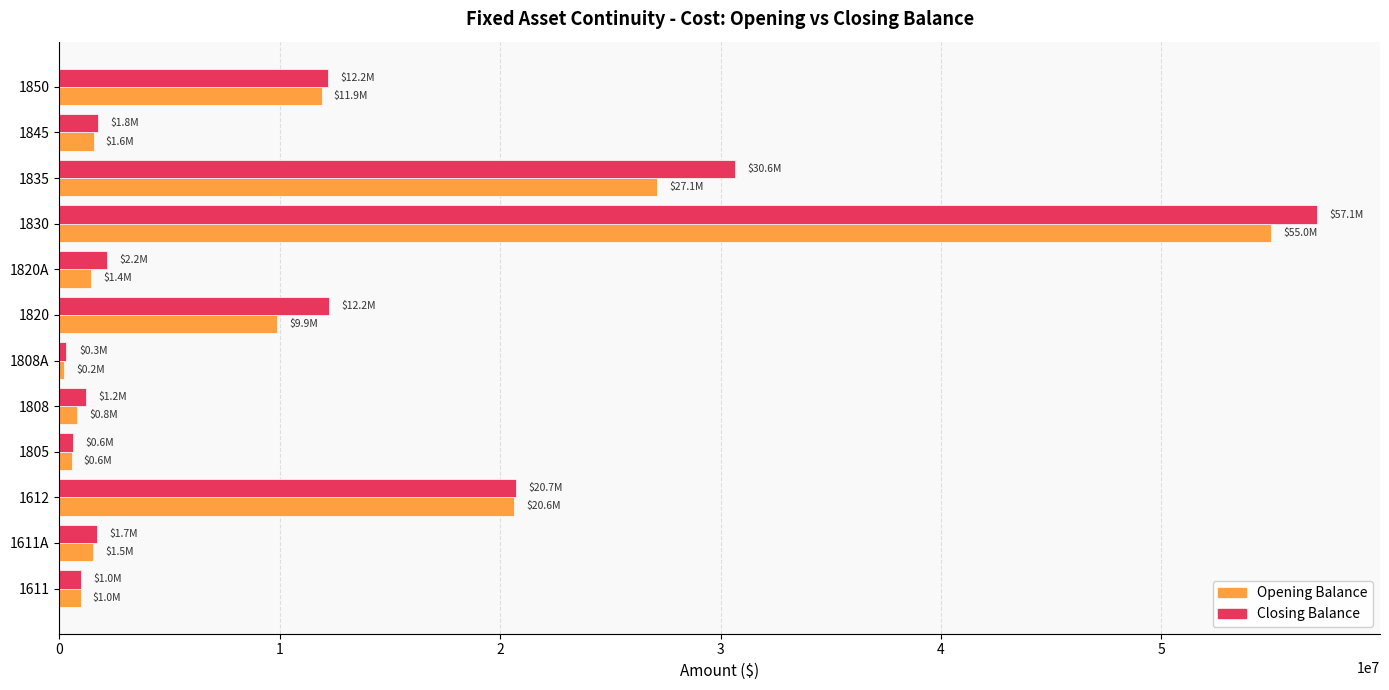

What is the difference between the maximum and second lowest values in the Opening Balance series?

54422210.9